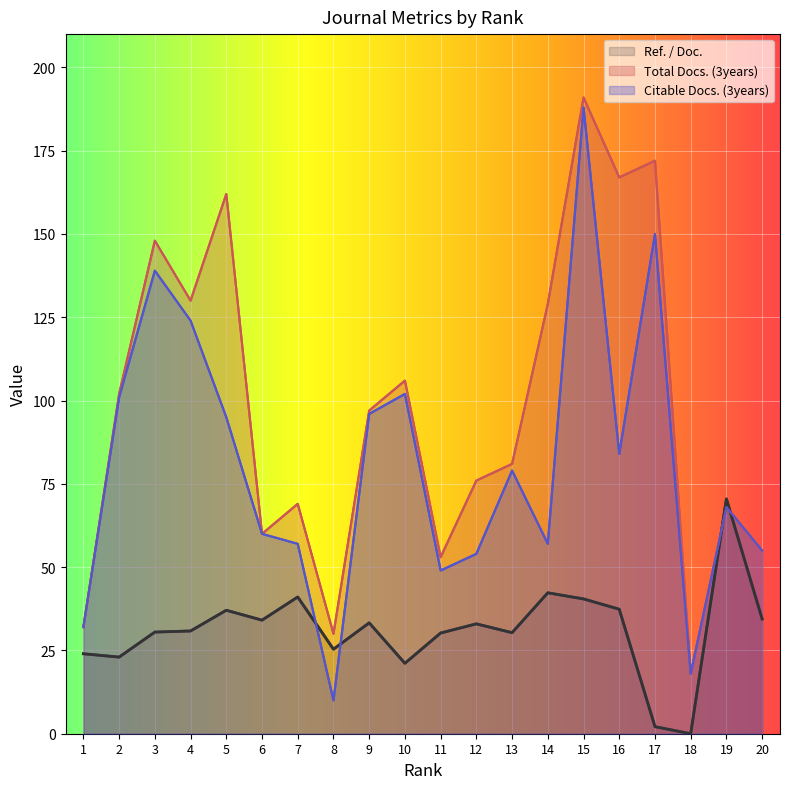

Where is the first local maximum for Total Docs. (3years)?

3